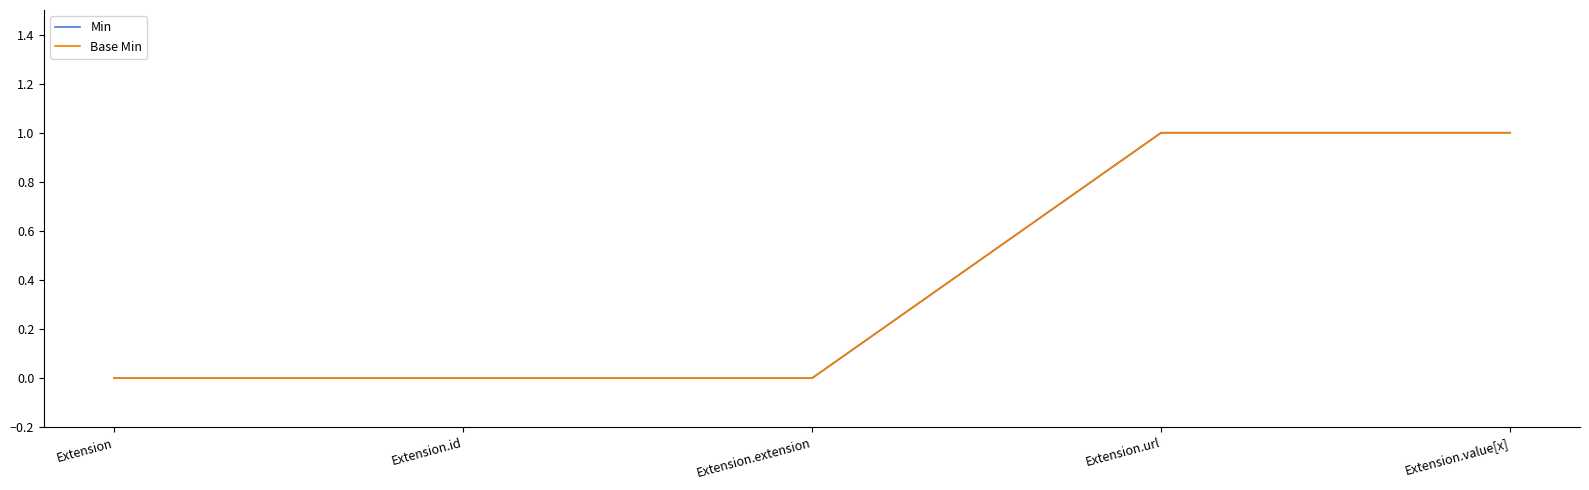

Does the chart display data point markers on the line(s)?

No